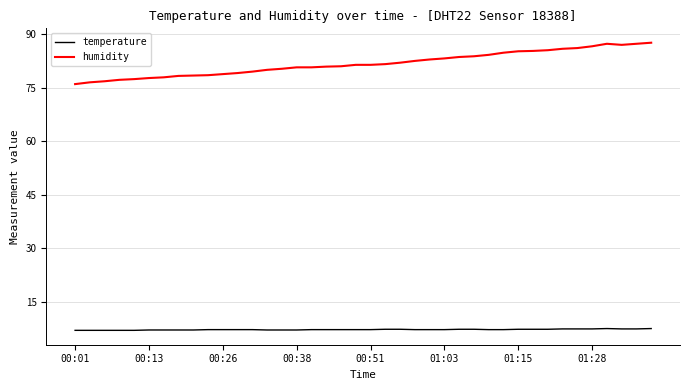

What is the greatest value displayed?

87.6